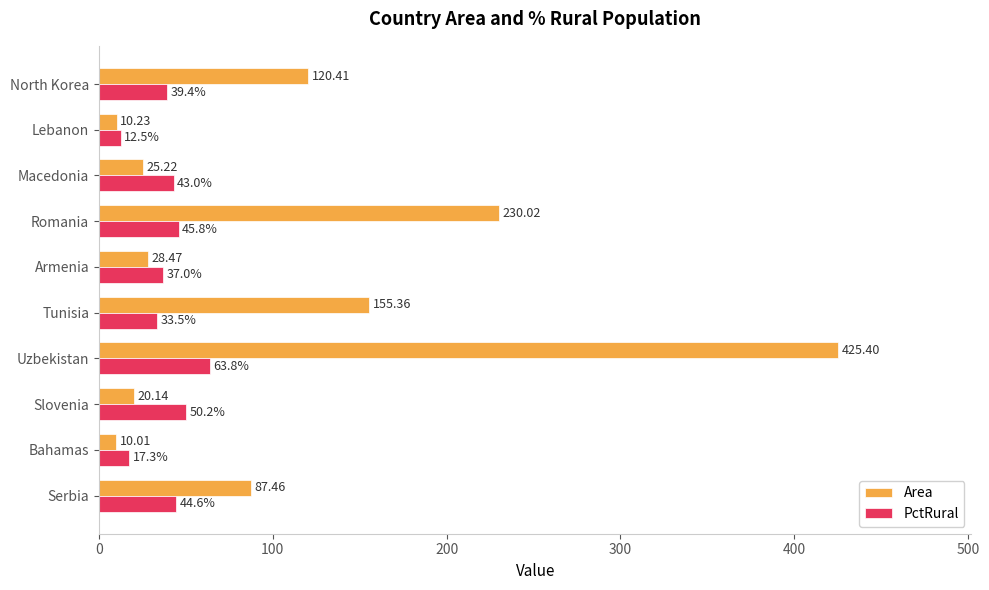

Rank the series by their maximum value, from highest to lowest.

Area, PctRural